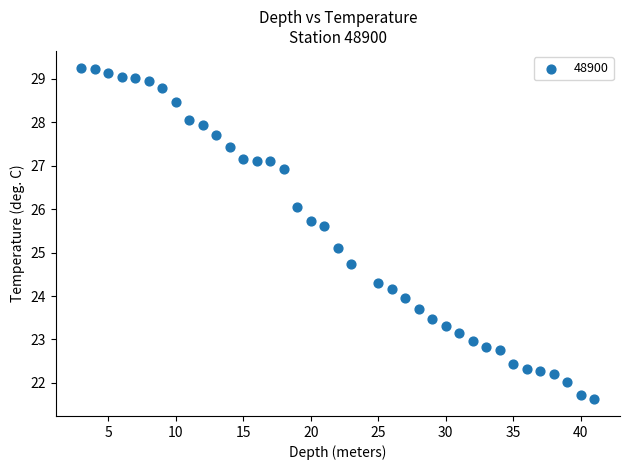

What Y value in the scatter plot is closest to 25?

25.1